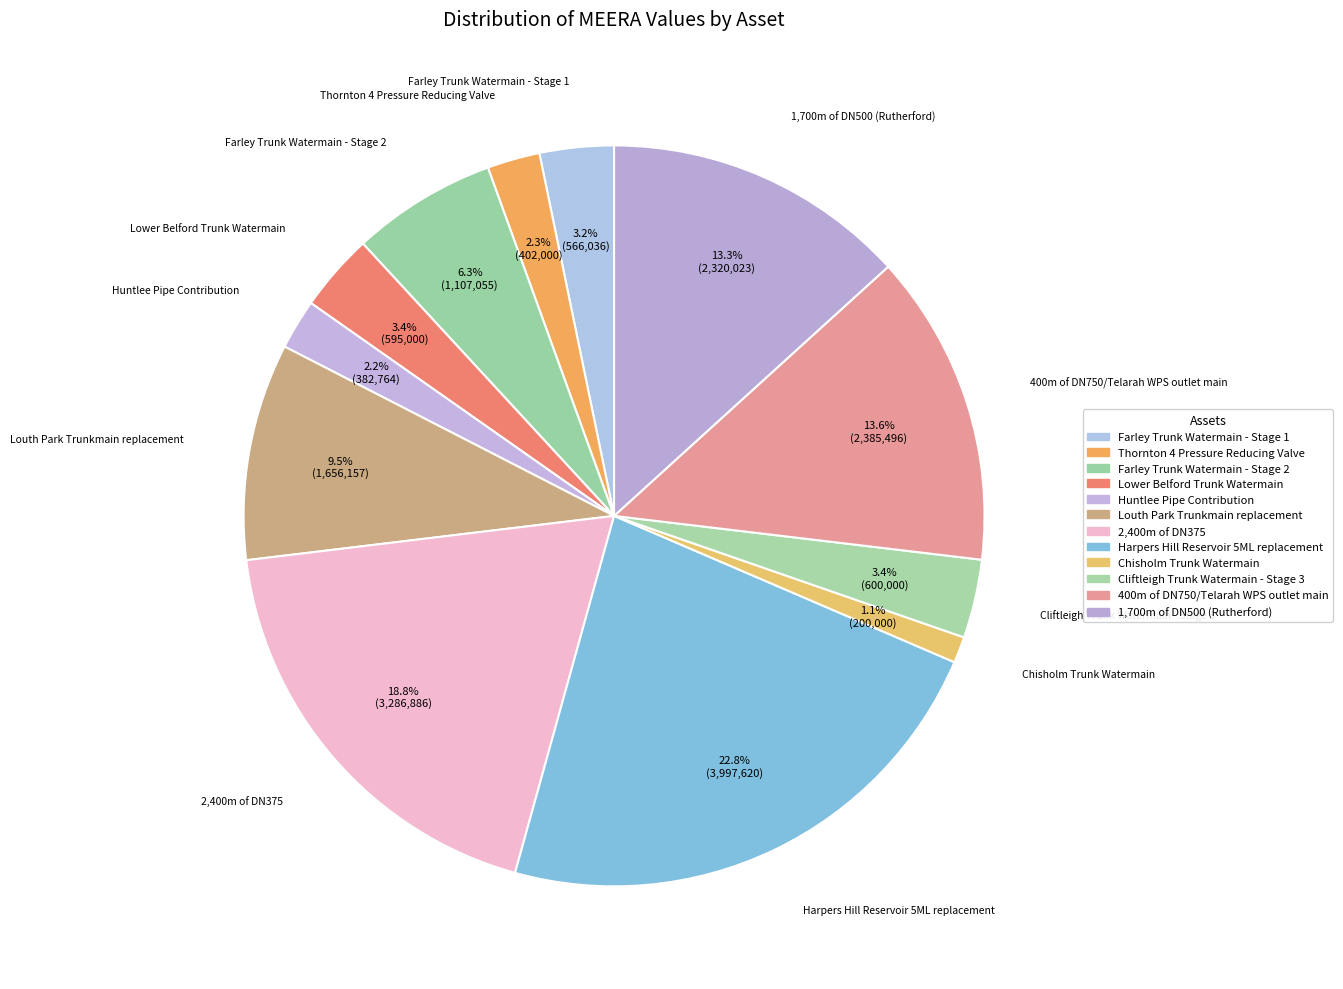

Count the number of slices in the pie.

12